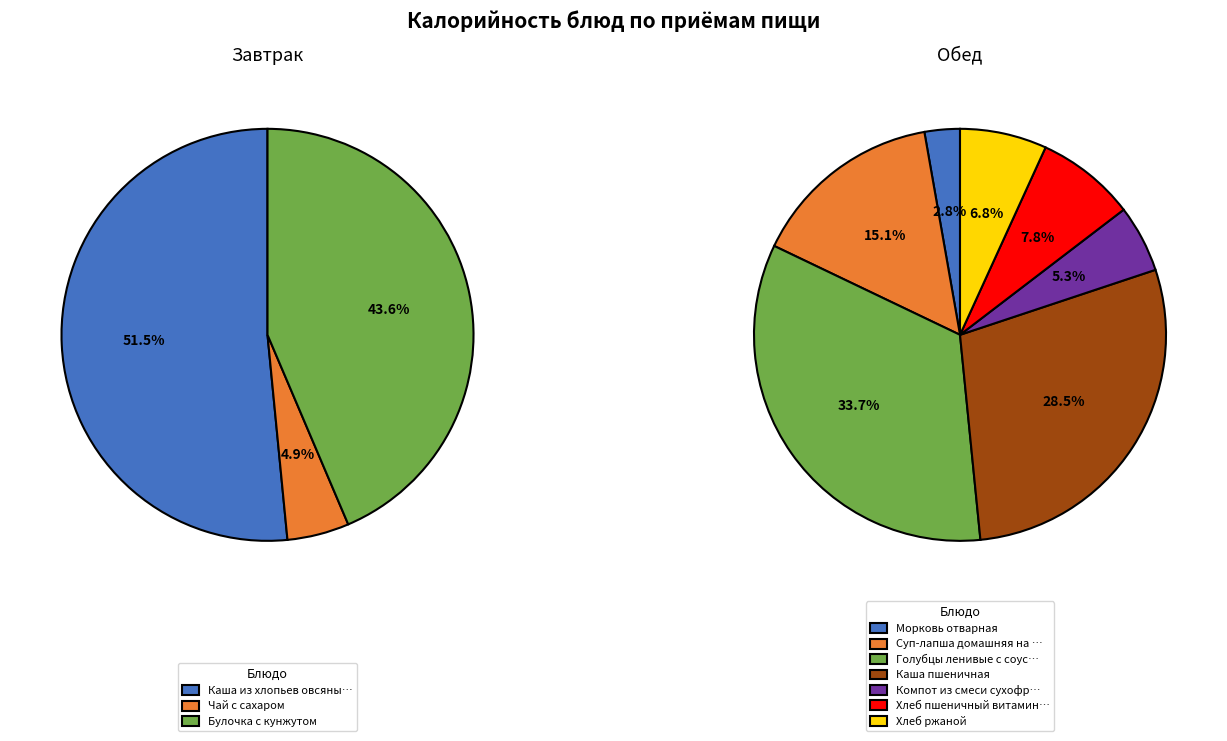

Rank the categories by value from lowest to highest.

Морковь отварная, Чай с сахаром, Компот из смеси сухофруктов, Хлеб ржаной, Хлеб пшеничный витаминизированный, Суп-лапша домашняя на мясном бульоне, Каша пшеничная, Булочка с кунжутом, Голубцы ленивые с соусом томатным, Каша из хлопьев овсяных Геркулес